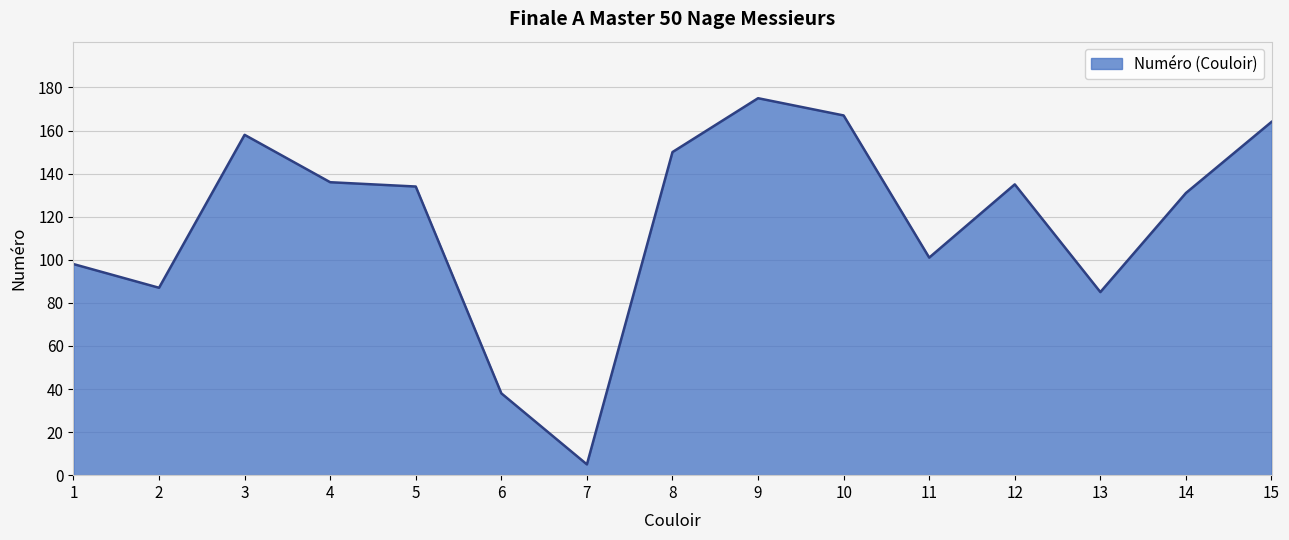

What is the sum of all values?

1764